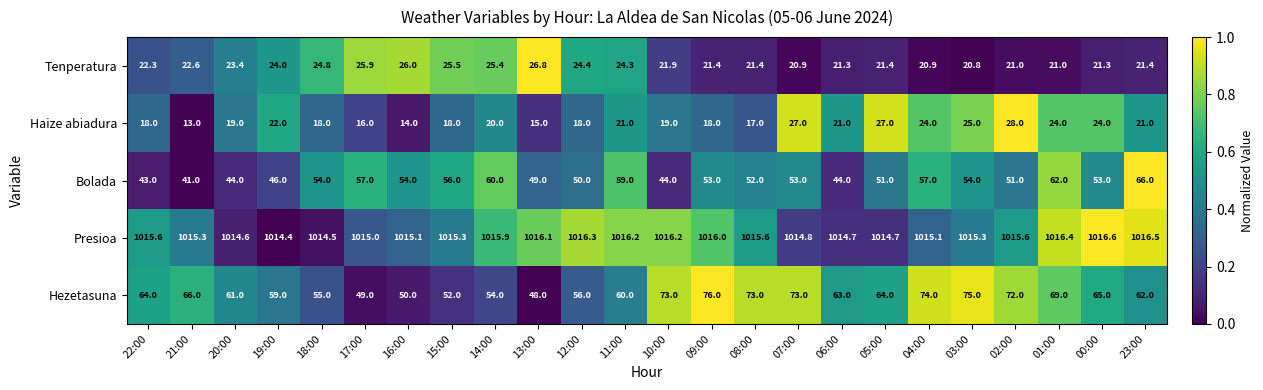

What is the average value of the Bolada series?

52.2